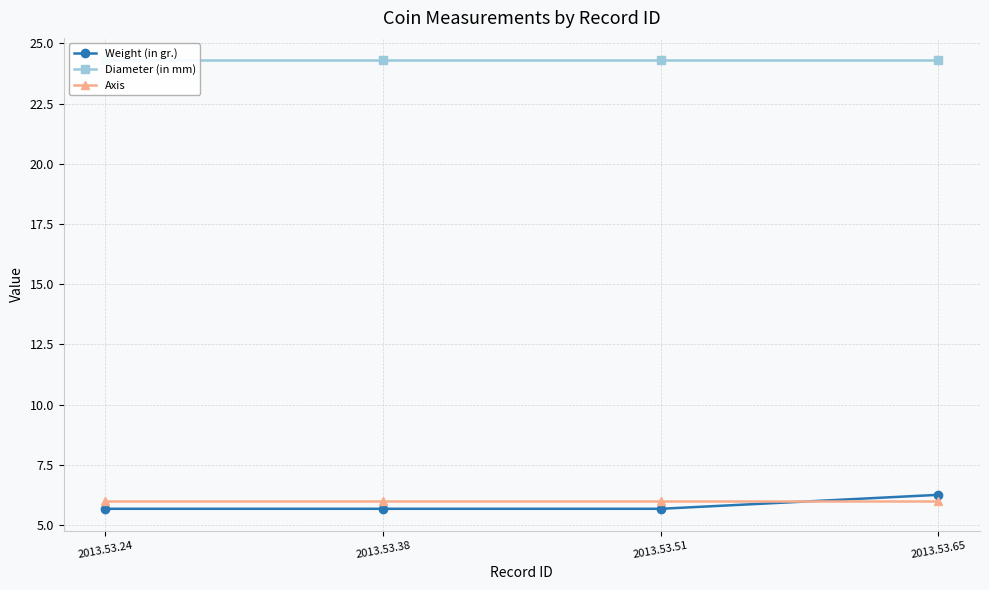

True or false: Weight (in gr.) and Axis intersect in this chart.

True